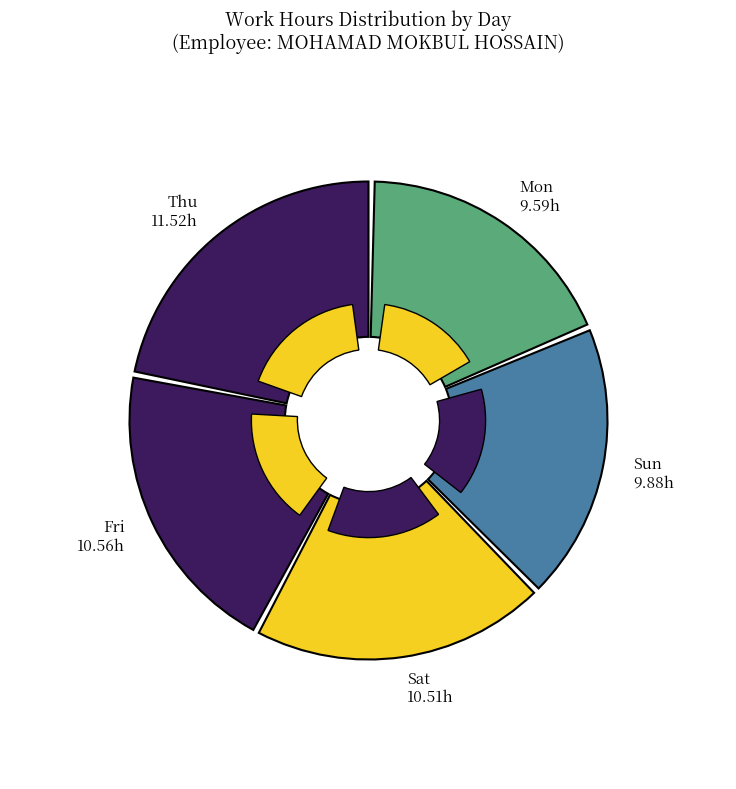

Does Sun represent more than half of the total?

No